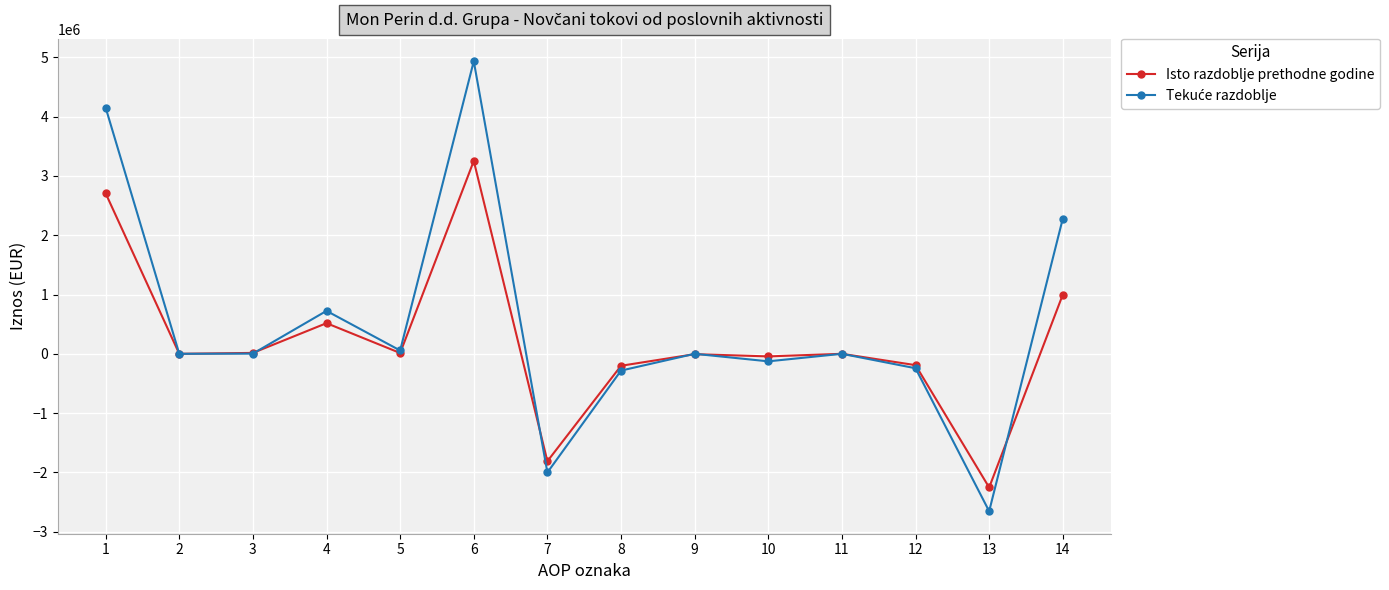

What is the value of the Isto razdoblje prethodne godine point at the 8th from the left?

-201829